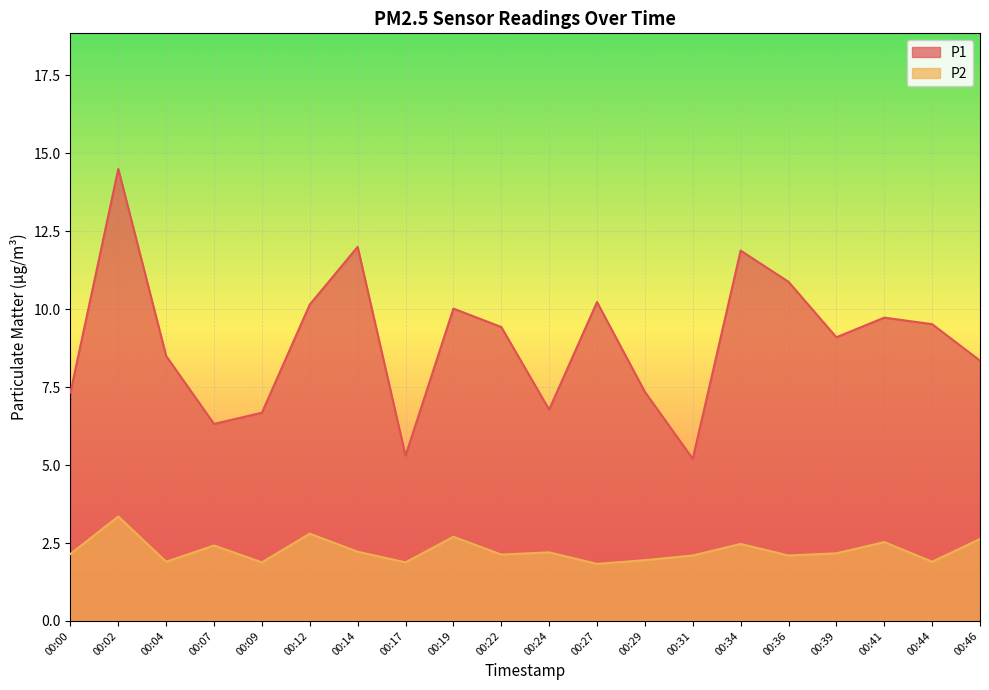

What is the sum of all P2 values?

45.3